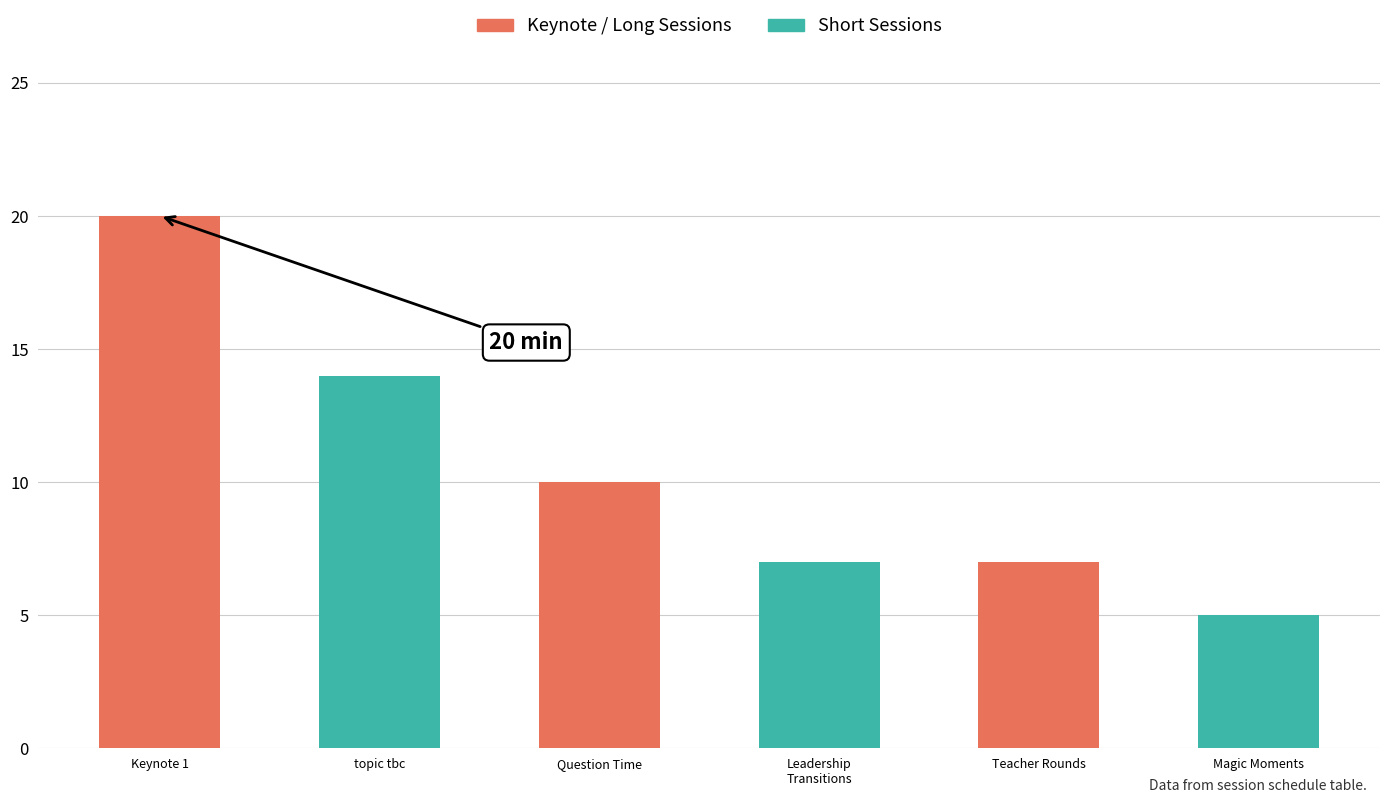

Which label corresponds to the largest value in the chart?

Keynote 1